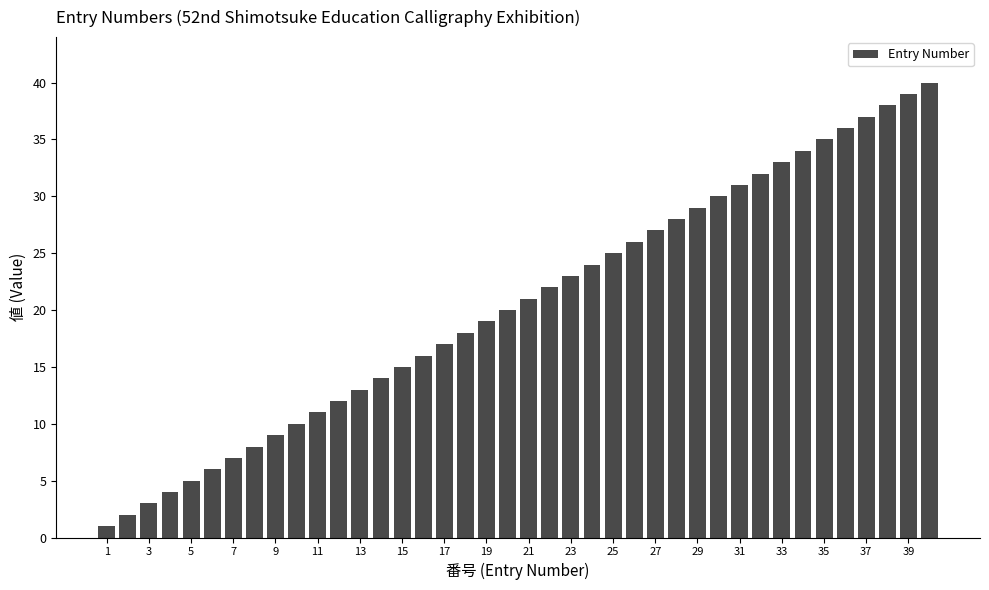

How many values are below 21?

20